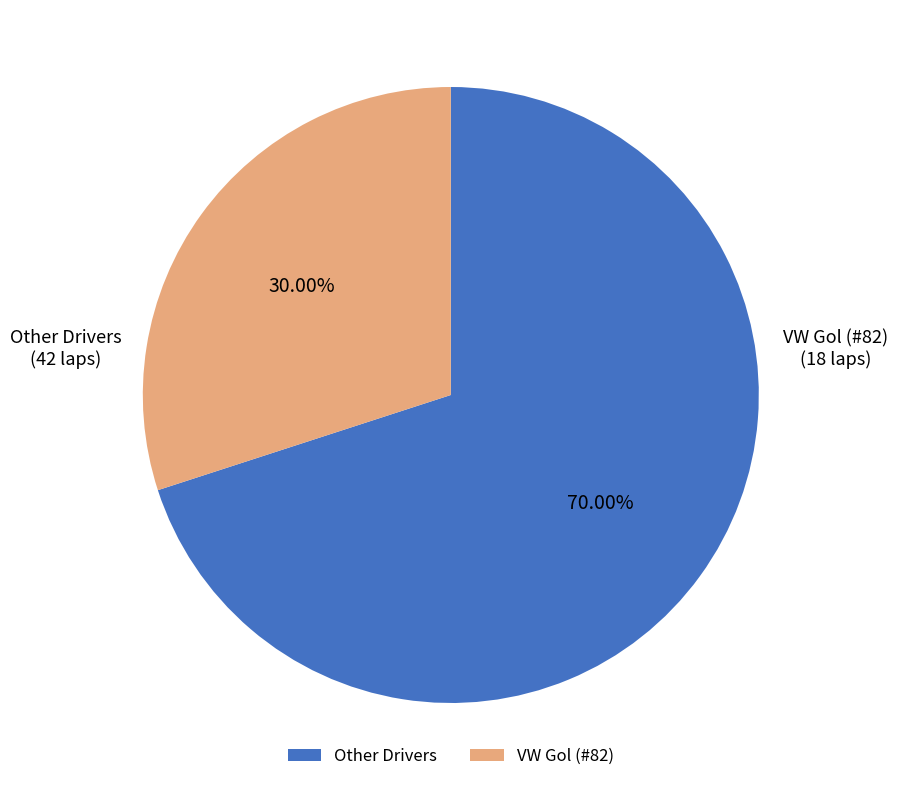

Is the sum of Other Drivers and VW Gol (#82) greater than half?

Yes